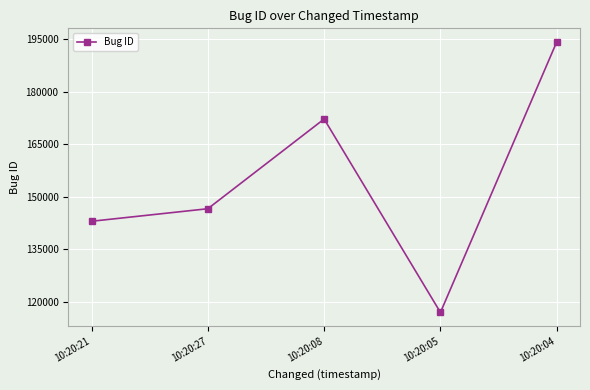

What is the value of the 4th point from the left?

116960